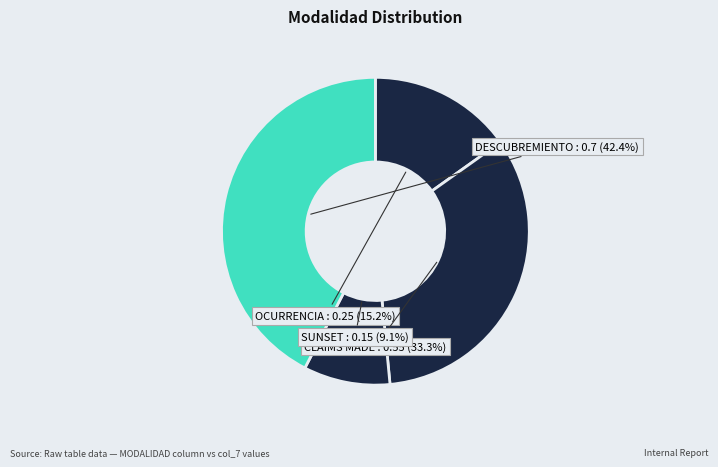

True or false: DESCUBREMIENTO accounts for 32% of the total.

False